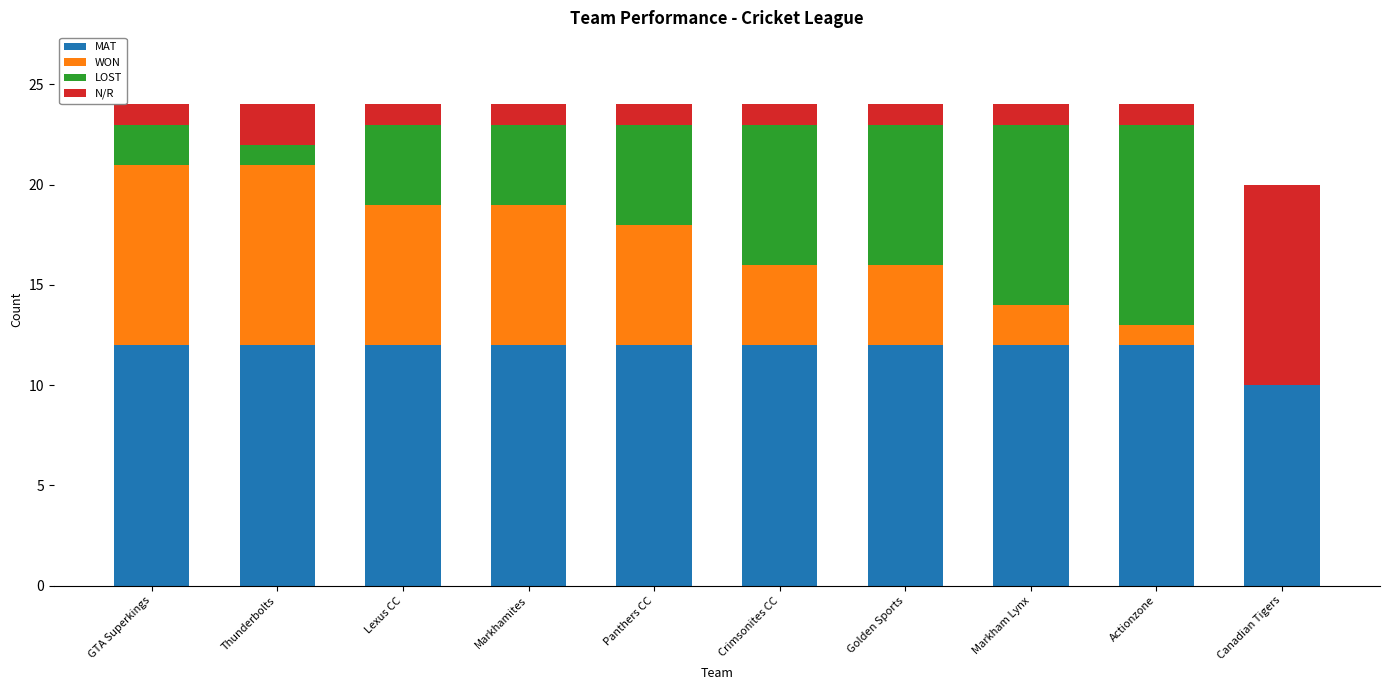

True or false: MAT has a value of 12 at GTA Superkings.

True